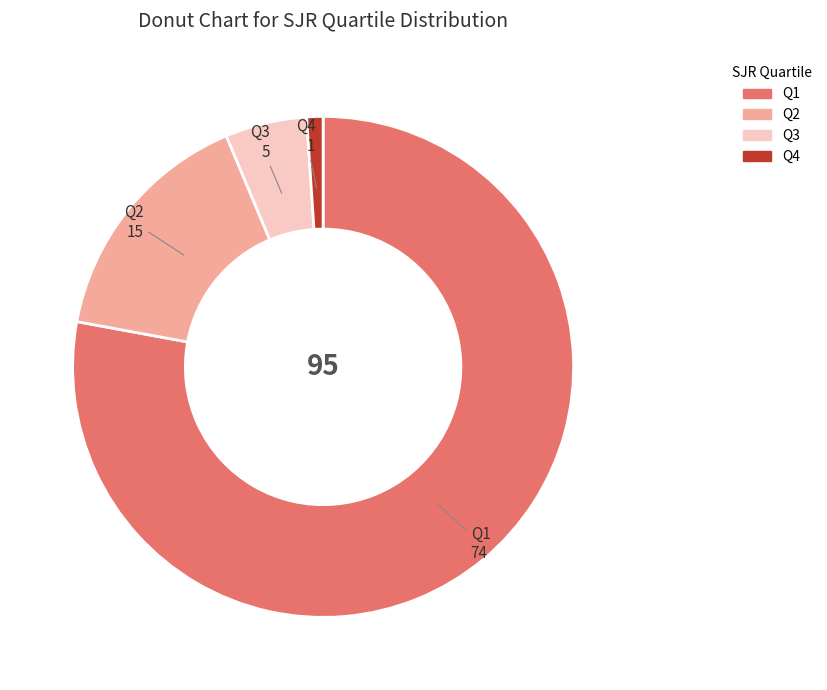

How many slices are in this pie chart?

4